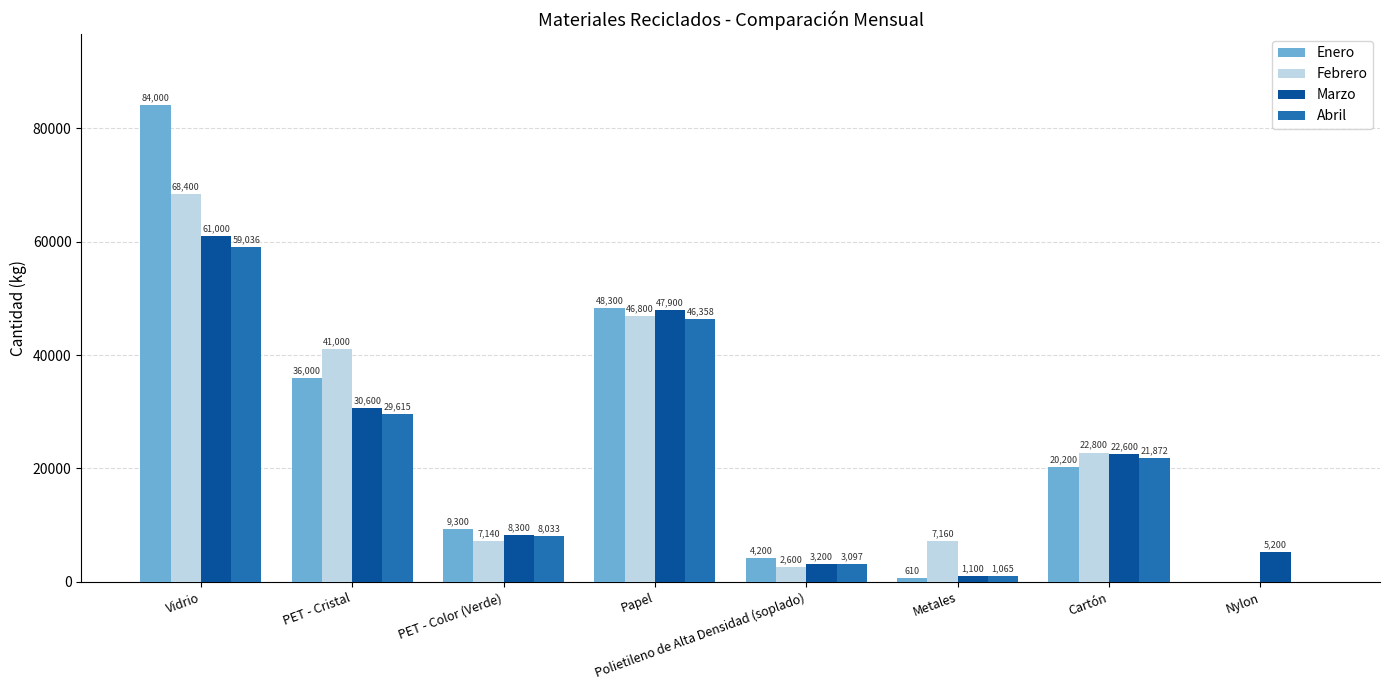

What is the highest value of the Enero series?

84000